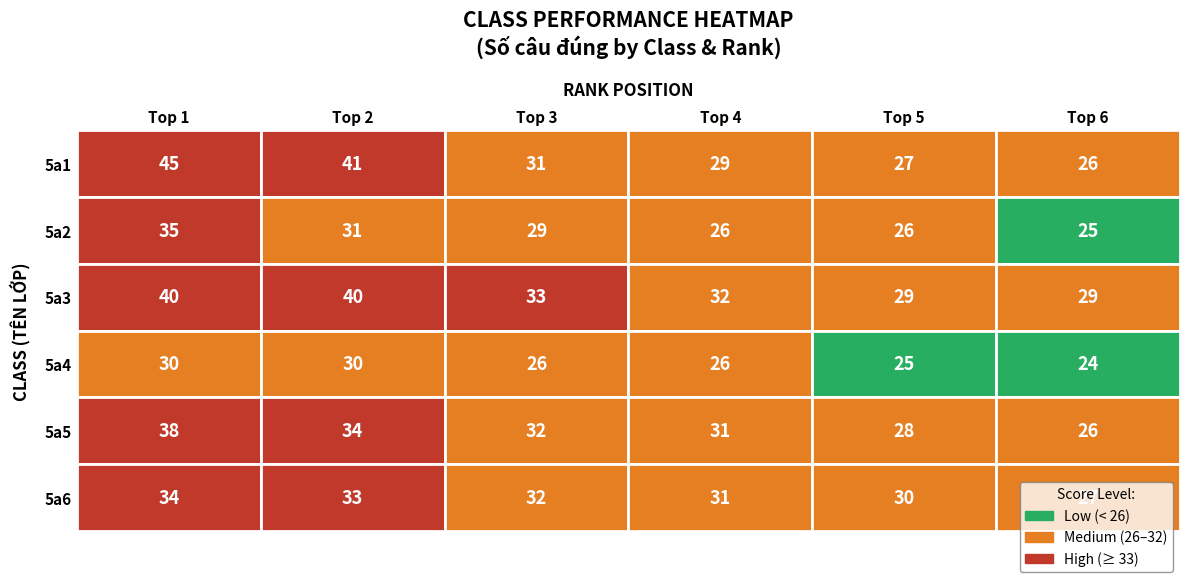

Reading right to left, what are all the values shown in this chart?

5a1: 5=26	4=27	3=29	2=31	1=41	0=45
5a2: 5=25	4=26	3=26	2=29	1=31	0=35
5a3: 5=29	4=29	3=32	2=33	1=40	0=40
5a4: 5=24	4=25	3=26	2=26	1=30	0=30
5a5: 5=26	4=28	3=31	2=32	1=34	0=38
5a6: 5=27	4=30	3=31	2=32	1=33	0=34